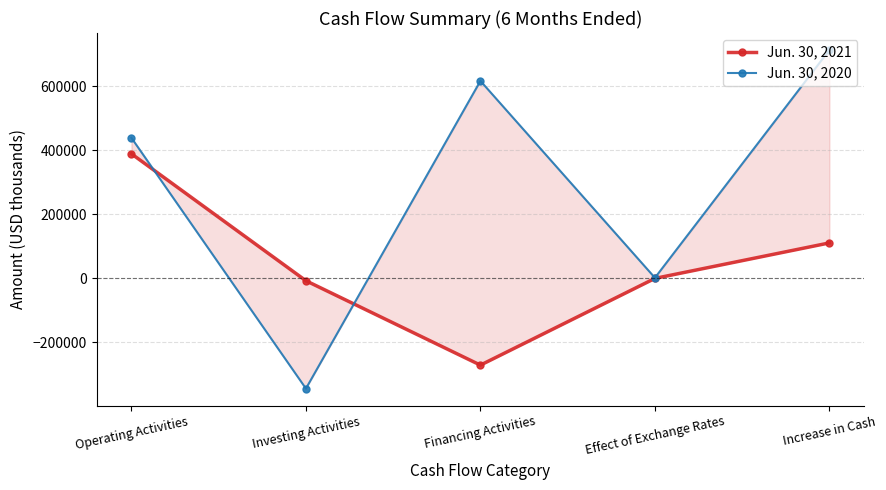

At how many categories does at least one series exceed 511480?

2